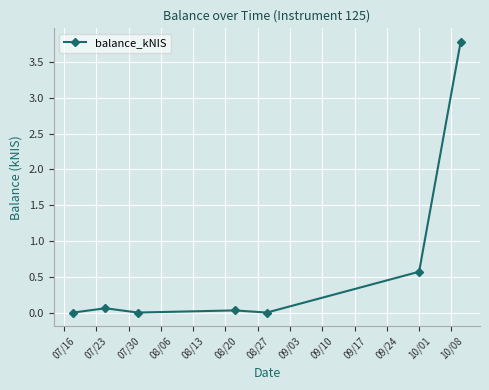

What is the greatest value displayed?

3.8